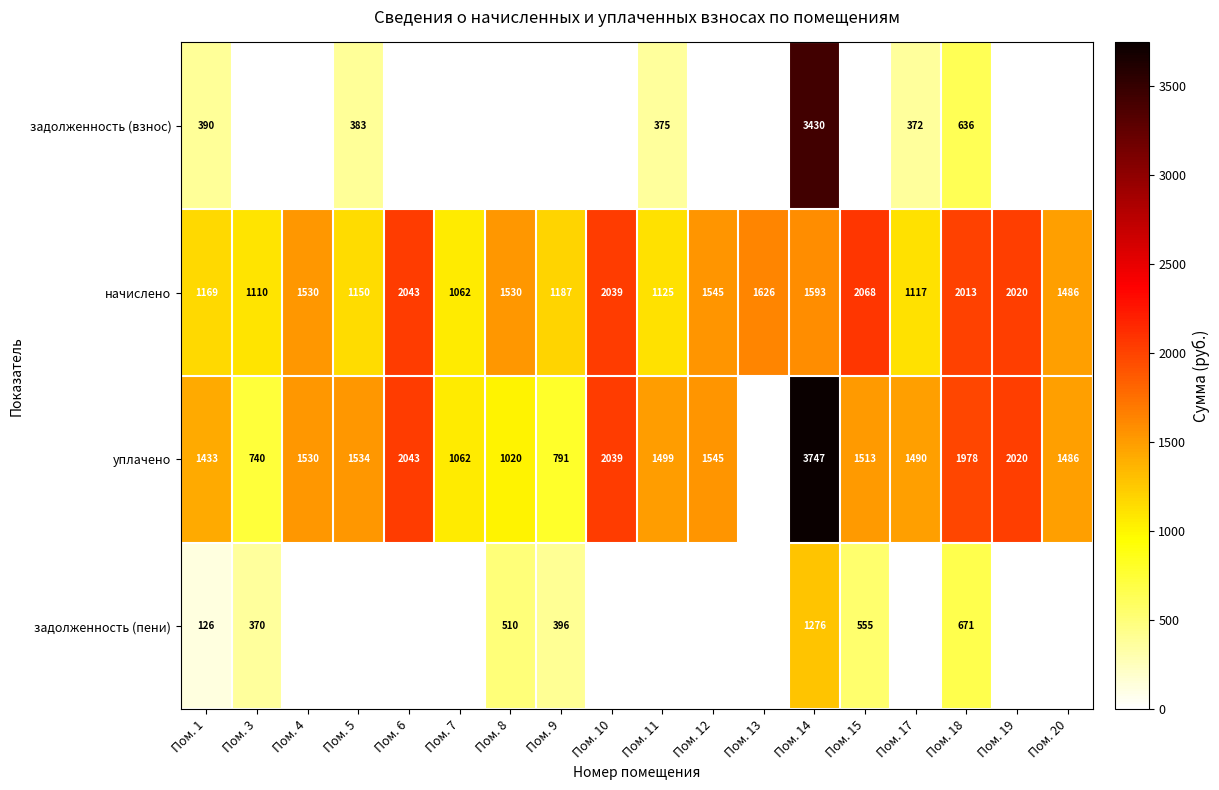

What is the sum of the уплачено values at Пом. 10 and Пом. 5?

3573